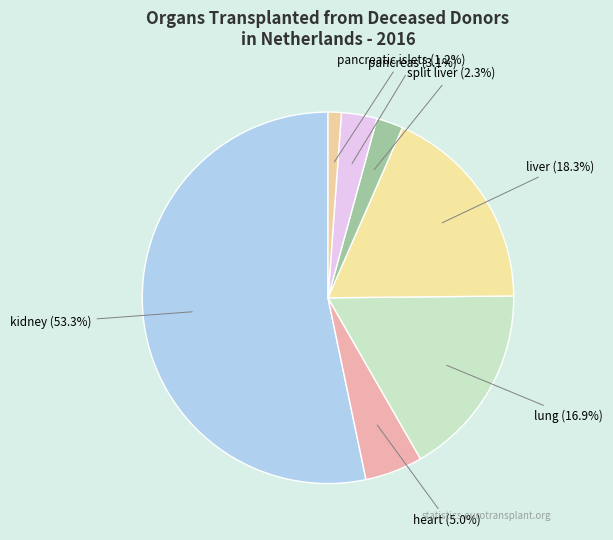

True or false: pancreas accounts for 3% of the total.

True